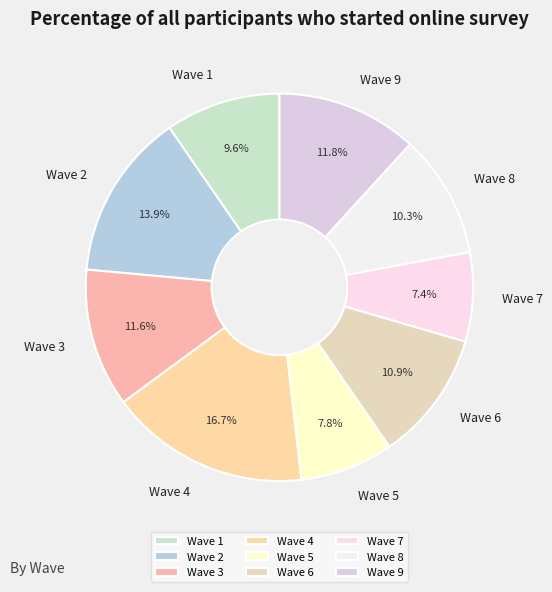

How much of the chart is everything except Wave 9?

88.2%